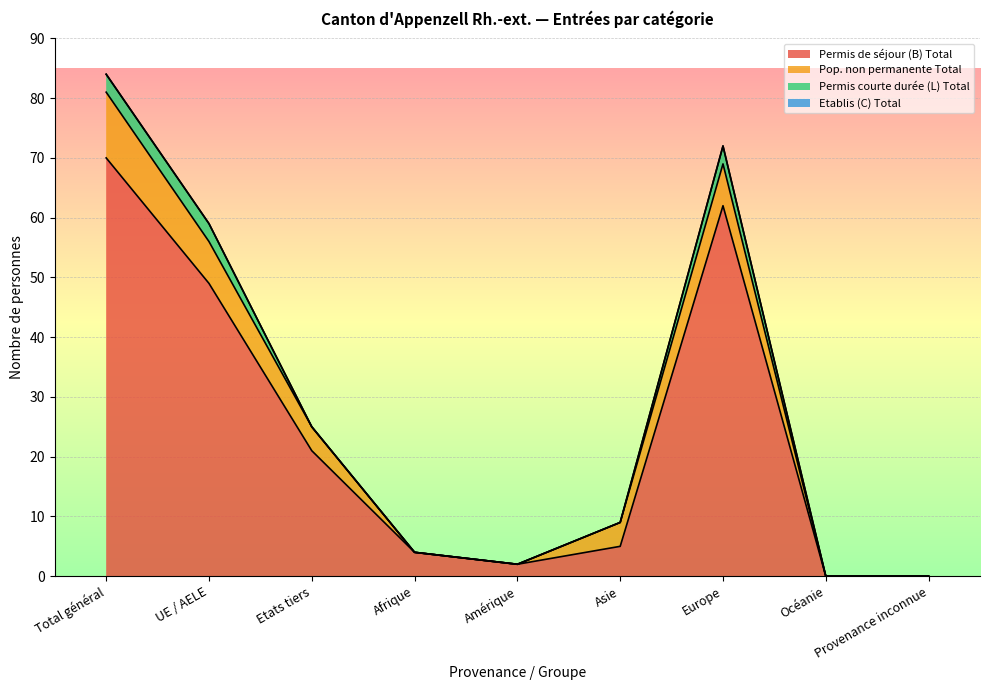

What is the label of the 4th point from the right?

Asie